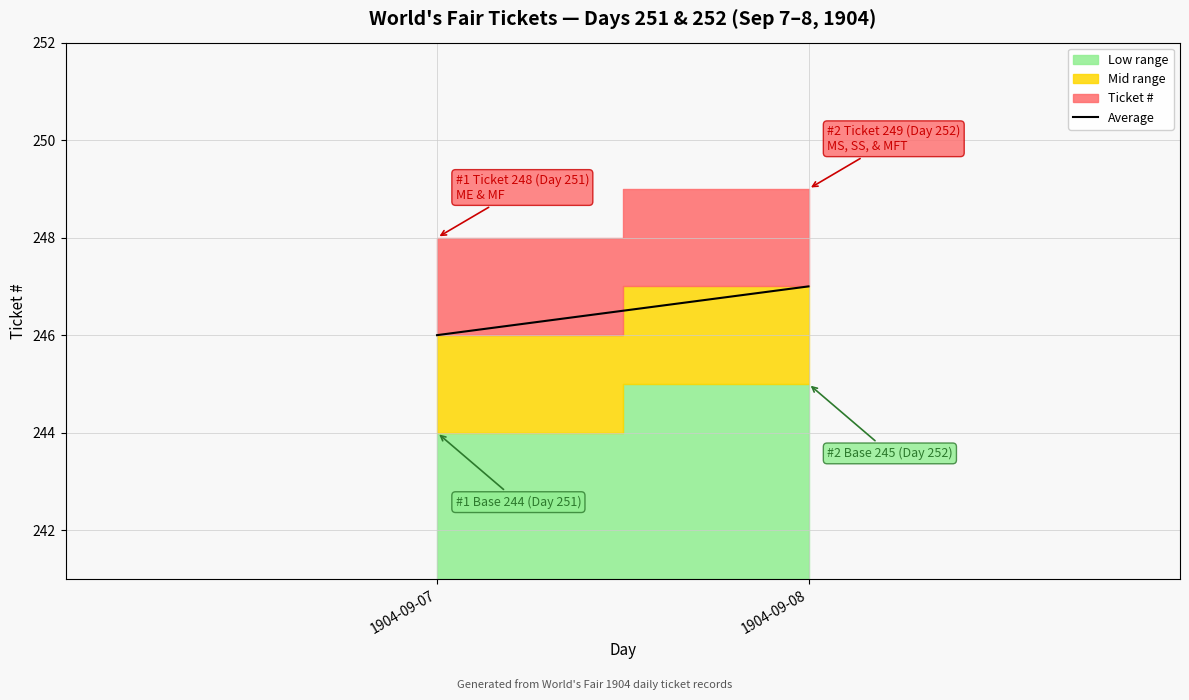

Does the chart have visible grid lines?

Yes